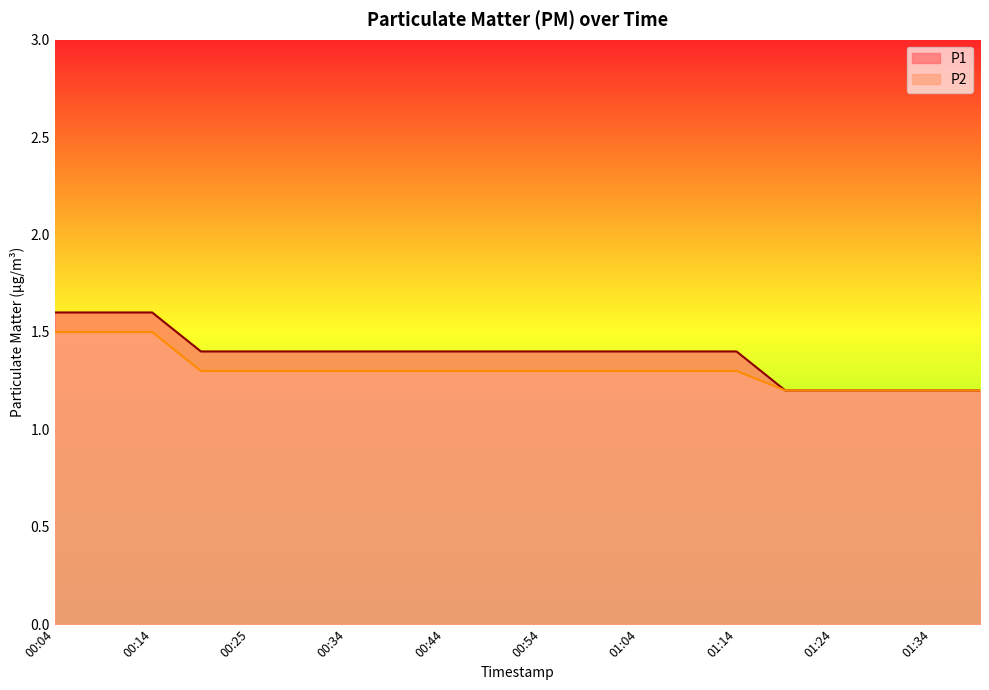

True or false: P2 and P1 cross at least once.

False